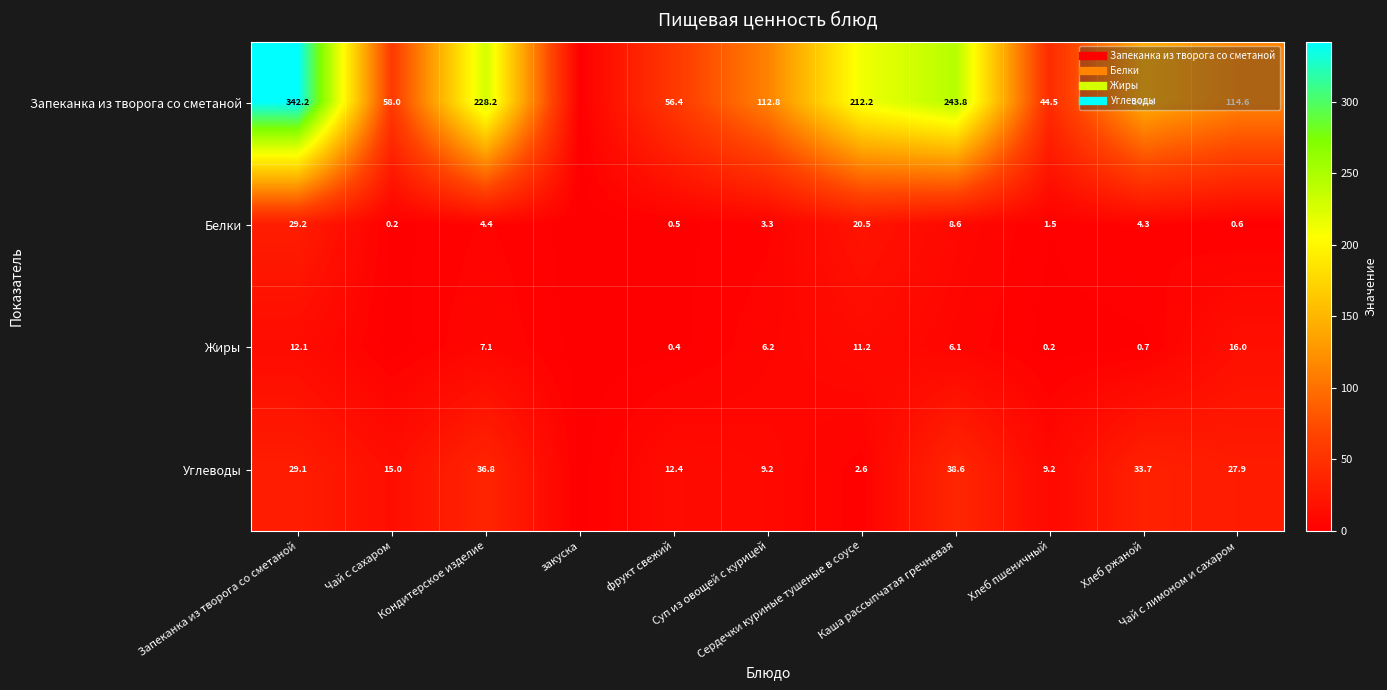

The value of Жиры at Хлеб ржаной is 0.2. True or false?

False